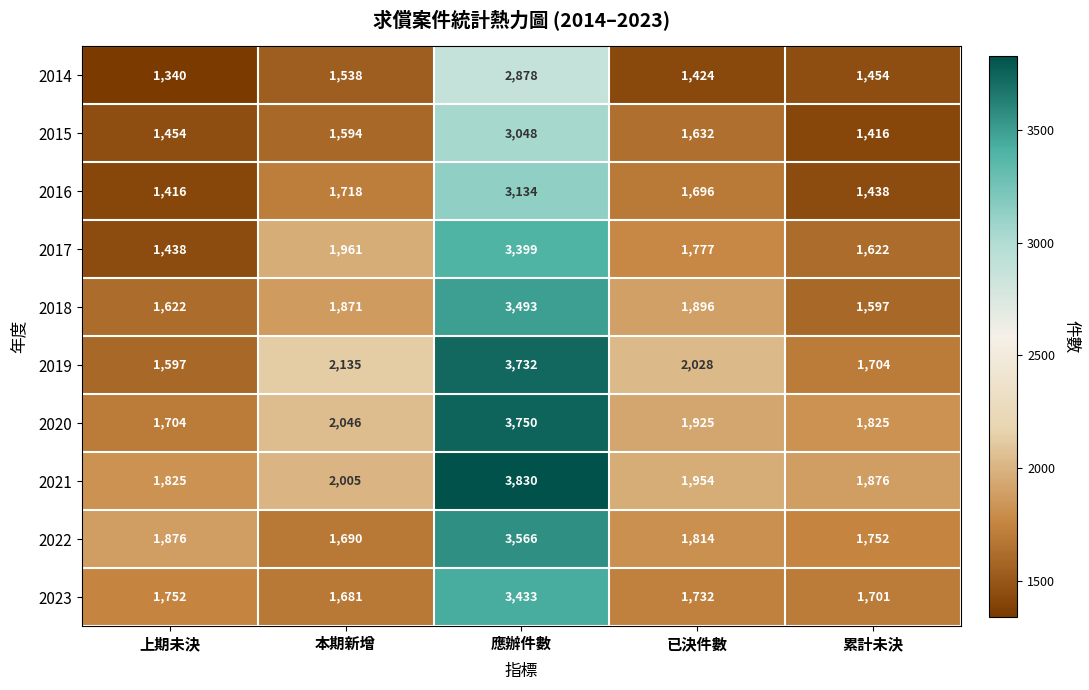

True or false: 2017 has a value of 1438 at 上期未決.

True